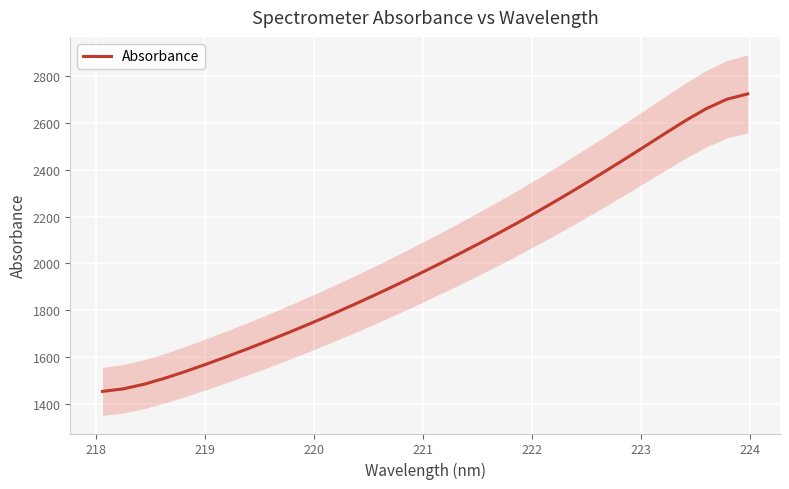

What is the maximum value for Absorbance?

2723.5